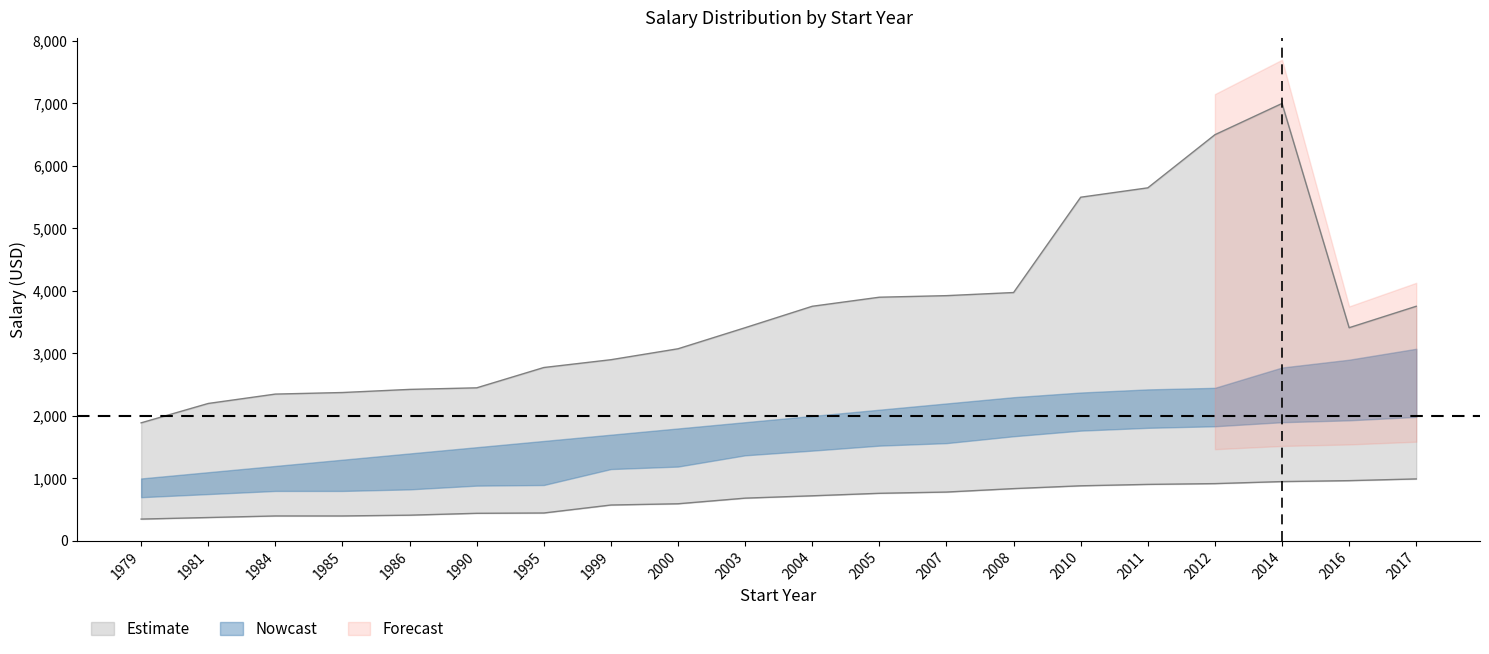

At which label does Salario_upper reach its minimum?

1979